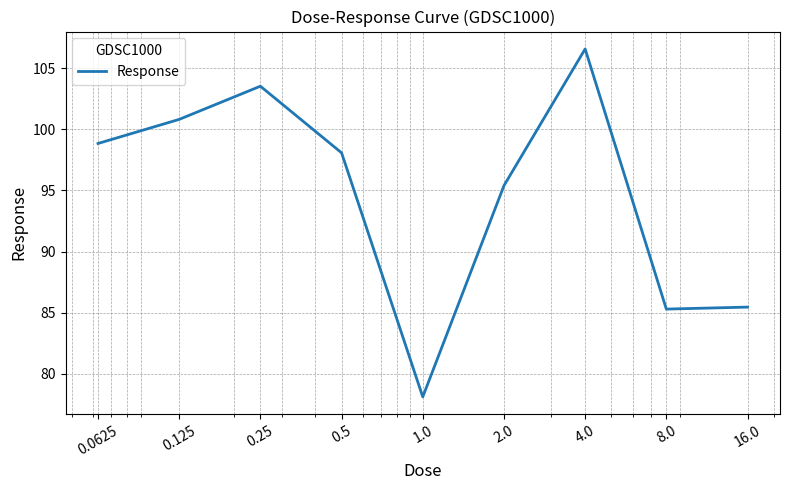

What is the difference between the maximum and minimum values?

28.4